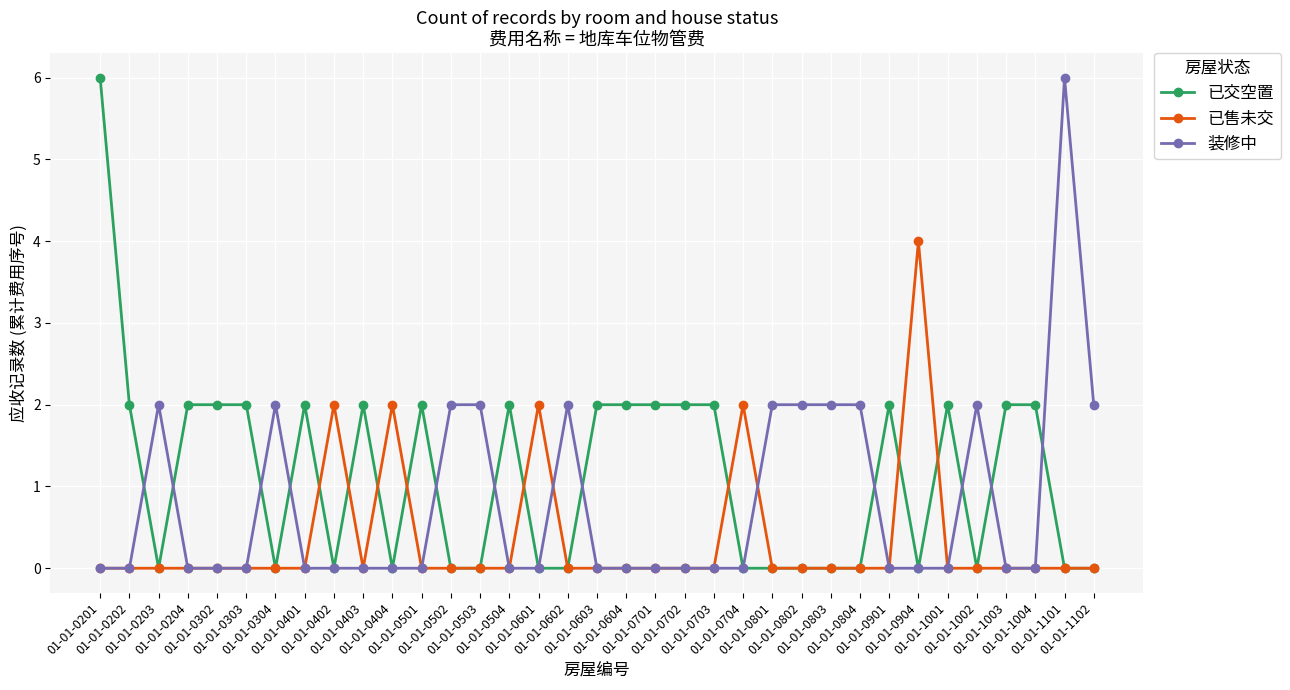

What is the maximum value shown in the chart?

6